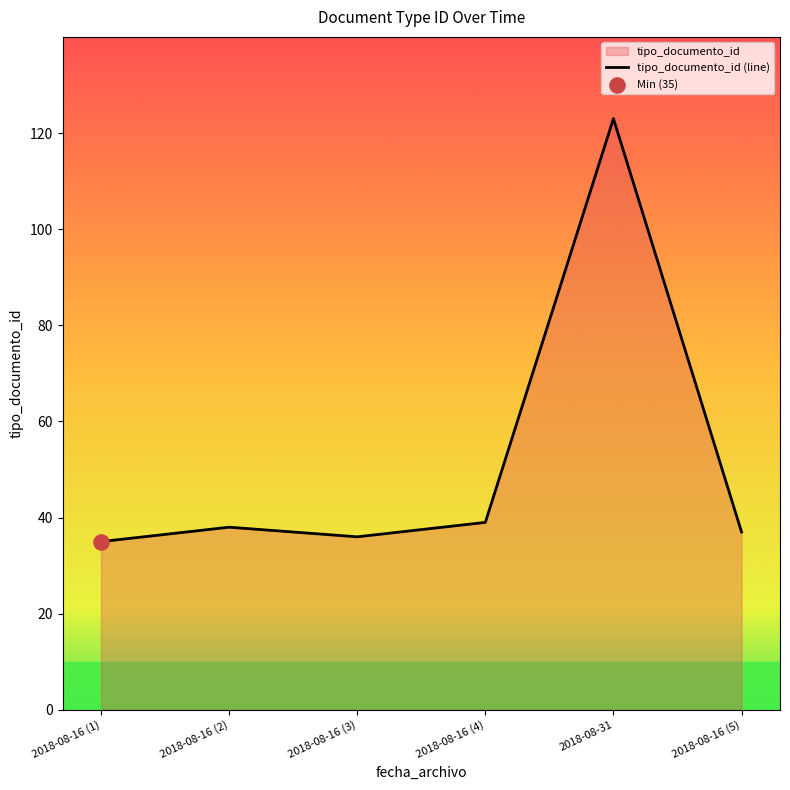

What is the ratio of the value at 2018-08-16 (4) to the value at 2018-08-31?

0.3